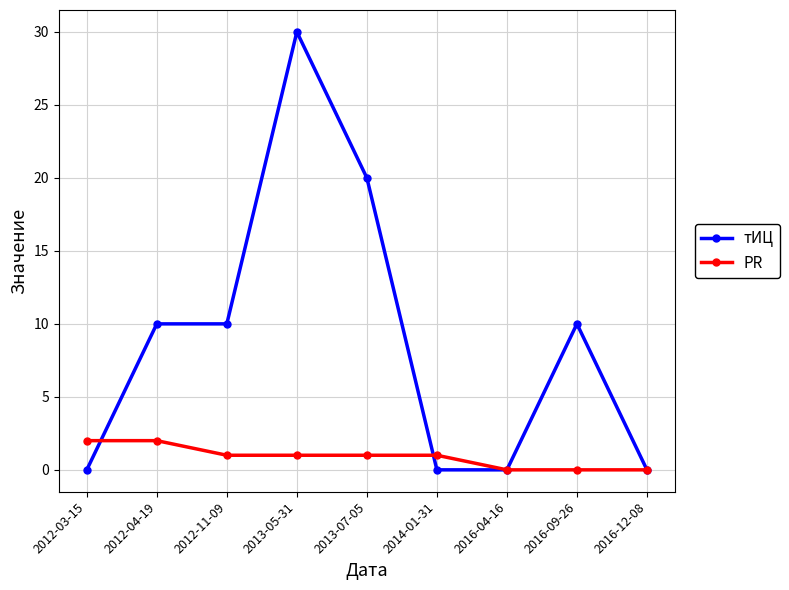

Reading right to left, what are all the values shown in this chart?

тИЦ: 2016-12-08=0	2016-09-26=10	2016-04-16=0	2014-01-31=0	2013-07-05=20	2013-05-31=30	2012-11-09=10	2012-04-19=10	2012-03-15=0
PR: 2016-12-08=0	2016-09-26=0	2016-04-16=0	2014-01-31=1	2013-07-05=1	2013-05-31=1	2012-11-09=1	2012-04-19=2	2012-03-15=2